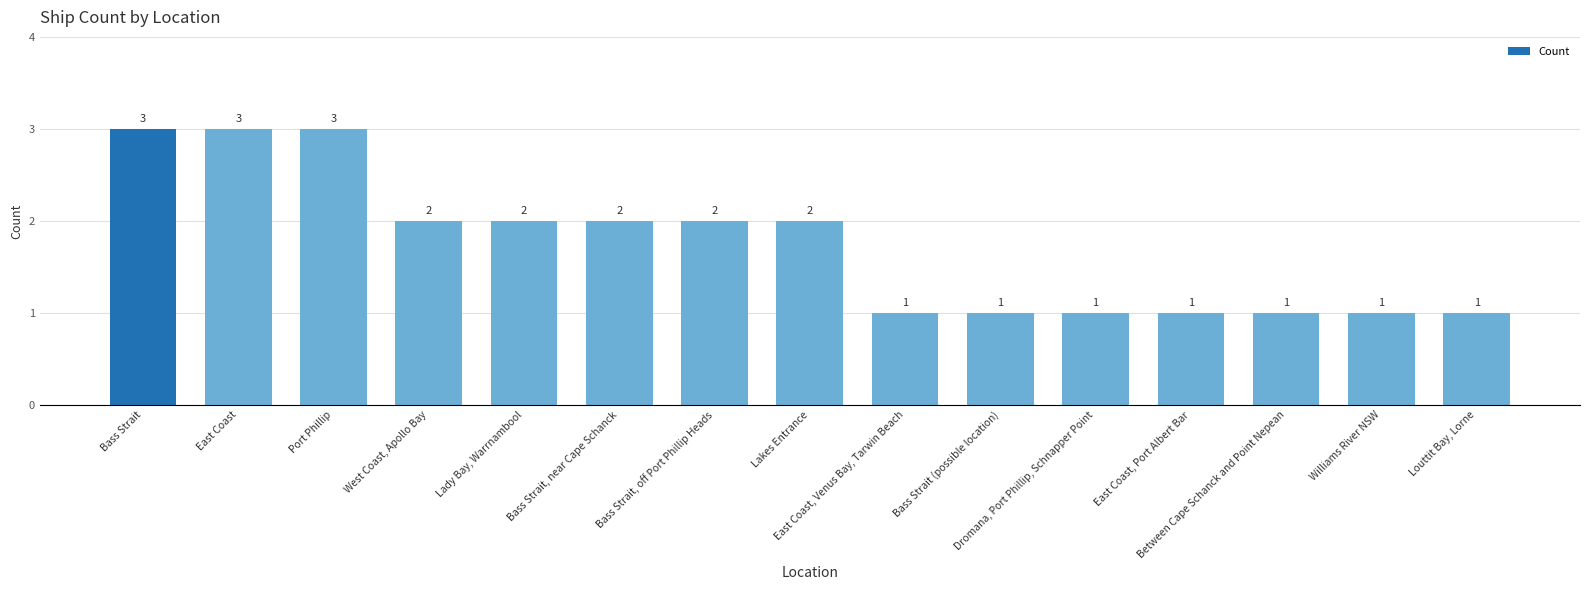

Does the chart contain any negative values?

No